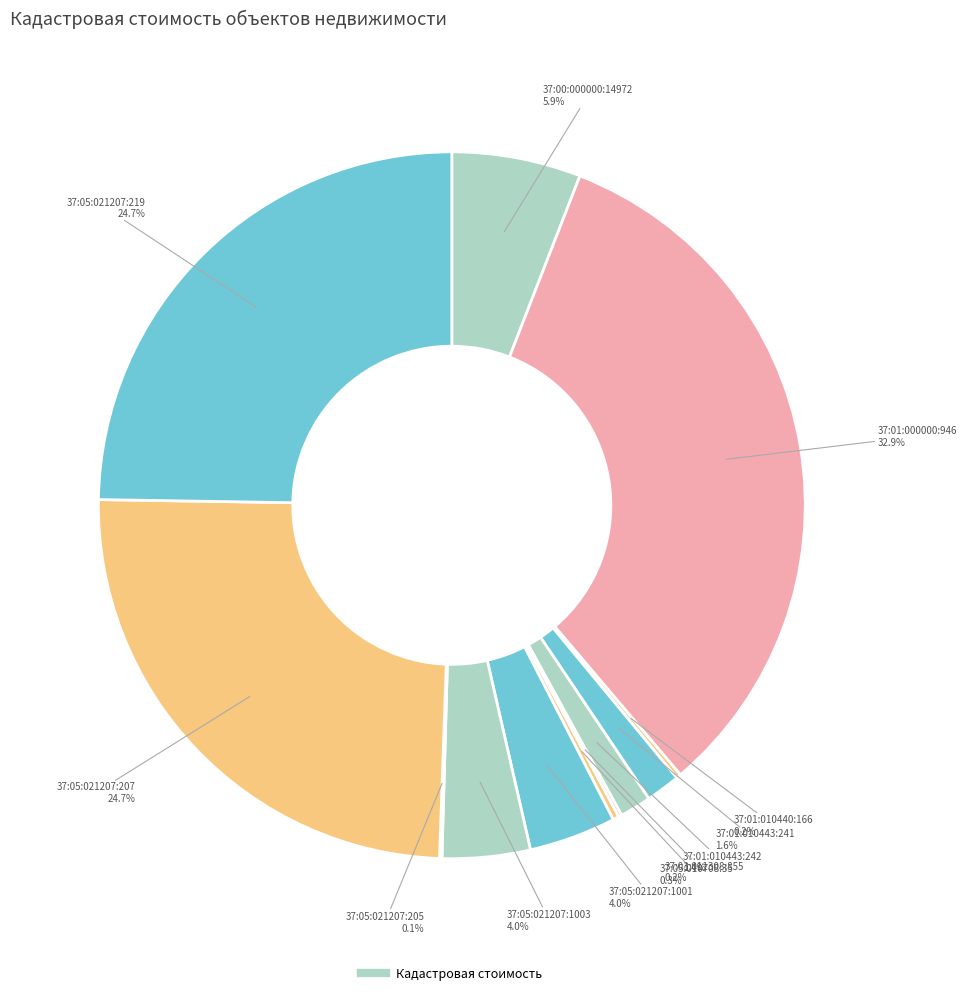

Rank the categories by value from highest to lowest.

37:01:000000:946, 37:05:021207:219, 37:05:021207:207, 37:00:000000:14972, 37:05:021207:1003, 37:05:021207:1001, 37:01:010443:241, 37:01:010443:242, 37:05:010708:35, 37:01:010440:166, 37:03:011308:855, 37:05:021207:205